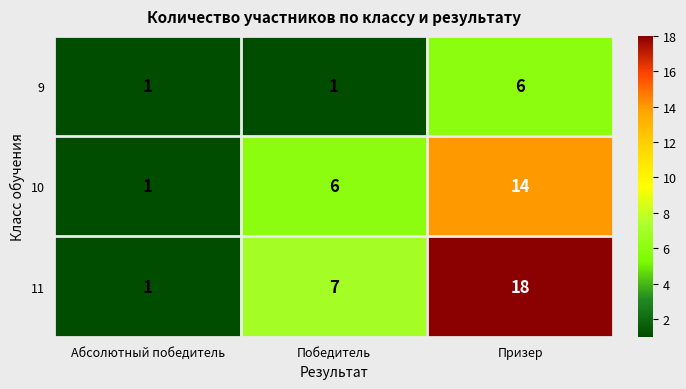

Where is 10 nearest to the value 7?

Победитель